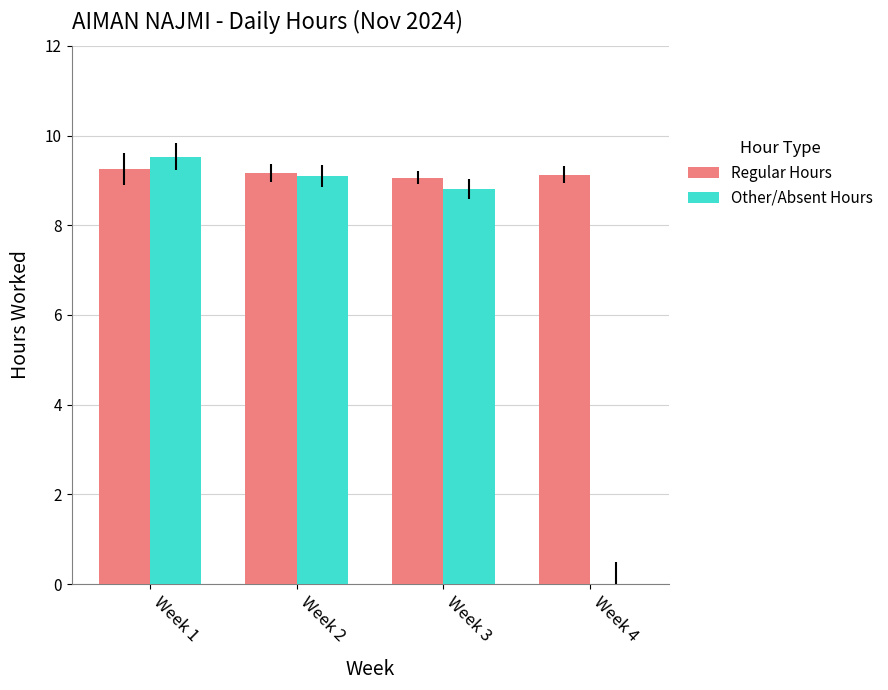

Which series has the largest range (max minus min)?

Other/Absent Hours